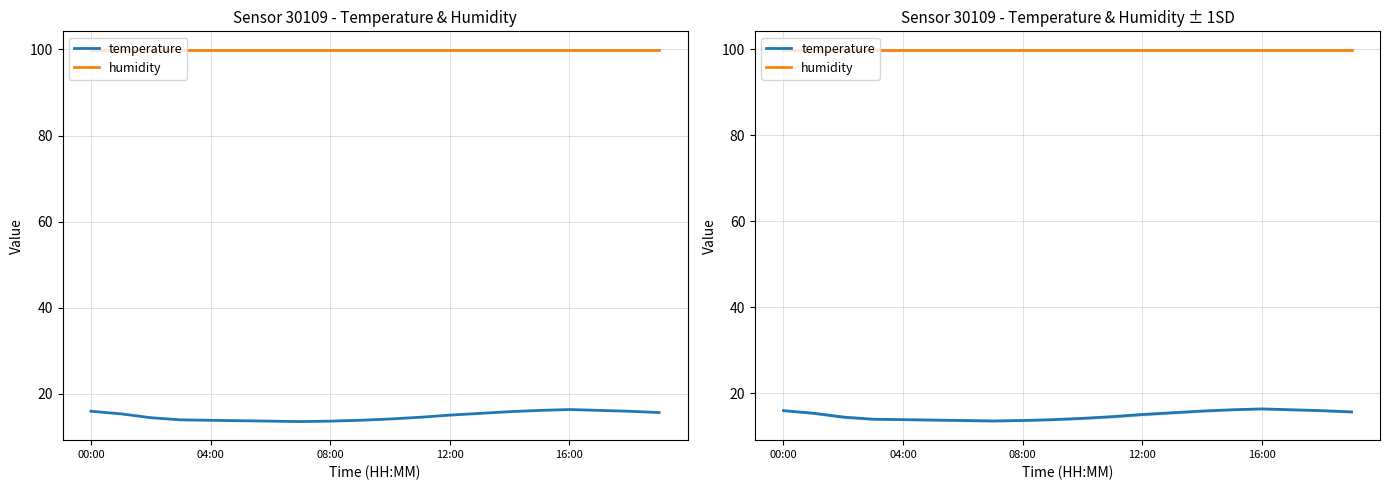

Which series has the largest total across all categories?

humidity